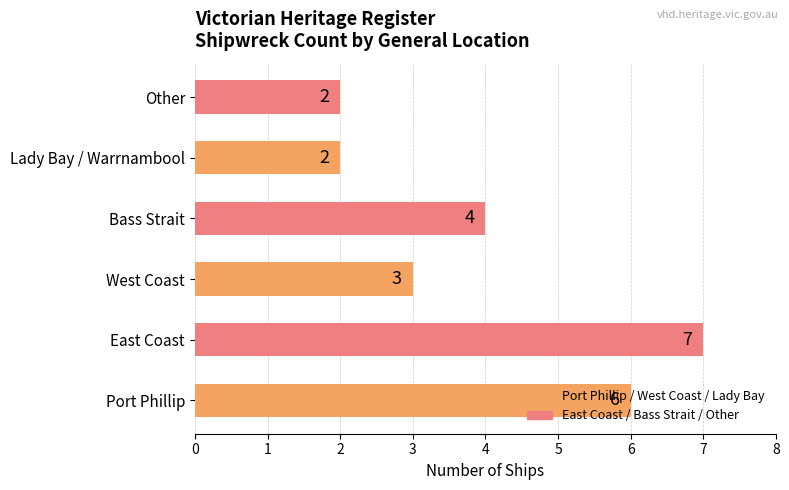

The value at West Coast is 3. True or false?

True